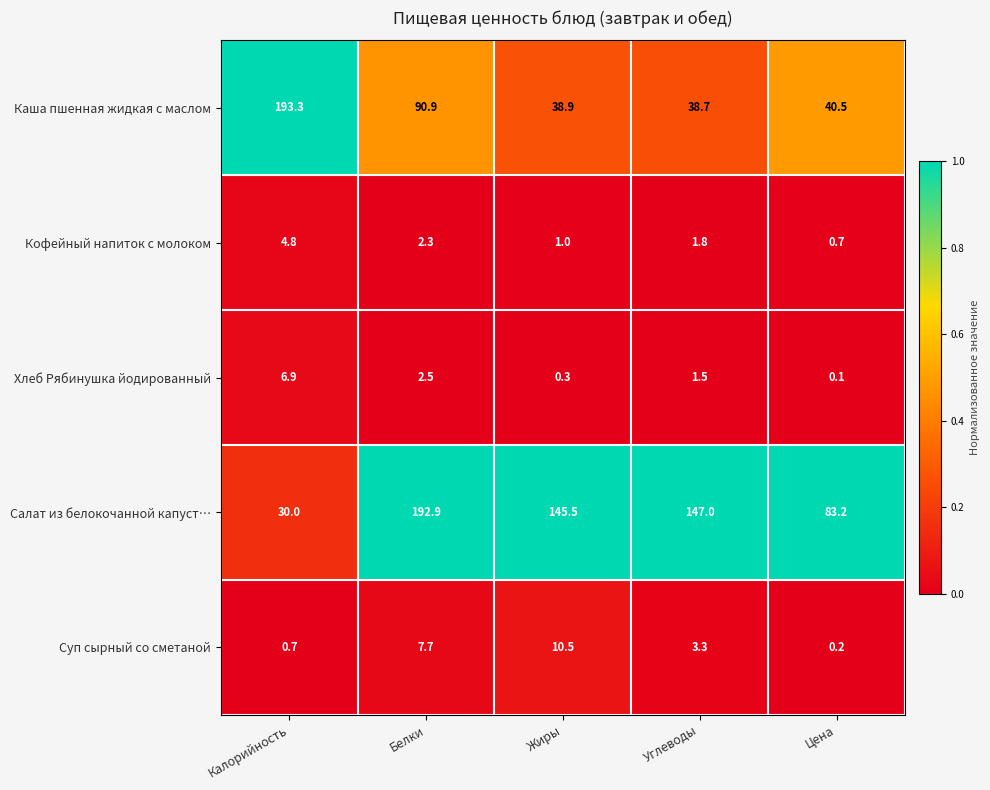

The Хлеб Рябинушка йодированный series shows 6.9 at Калорийность. True or false?

True